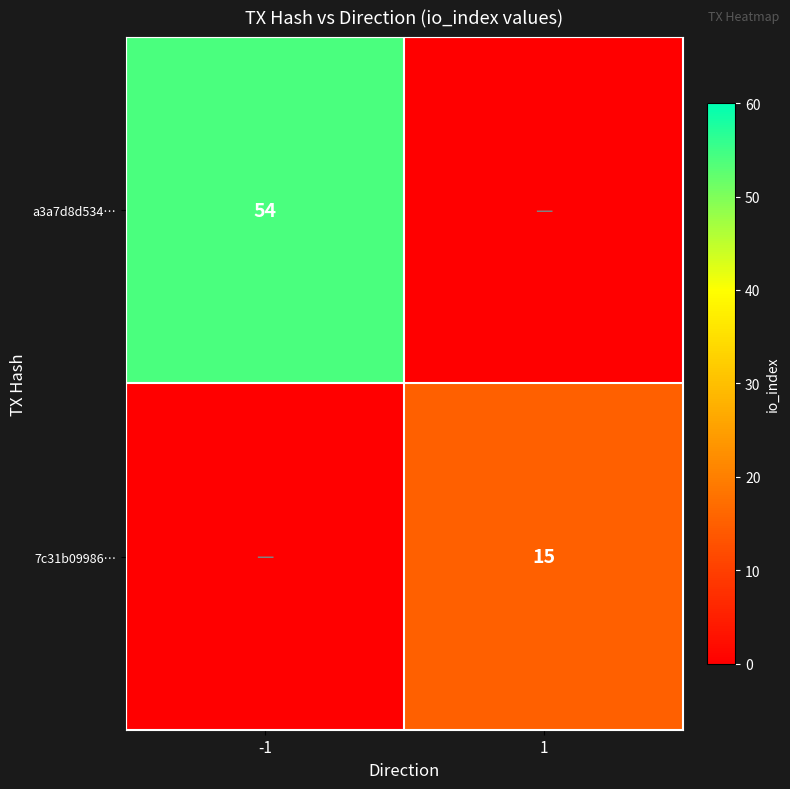

True or false: a3a7d8d534… has a value of 54 at -1.

True